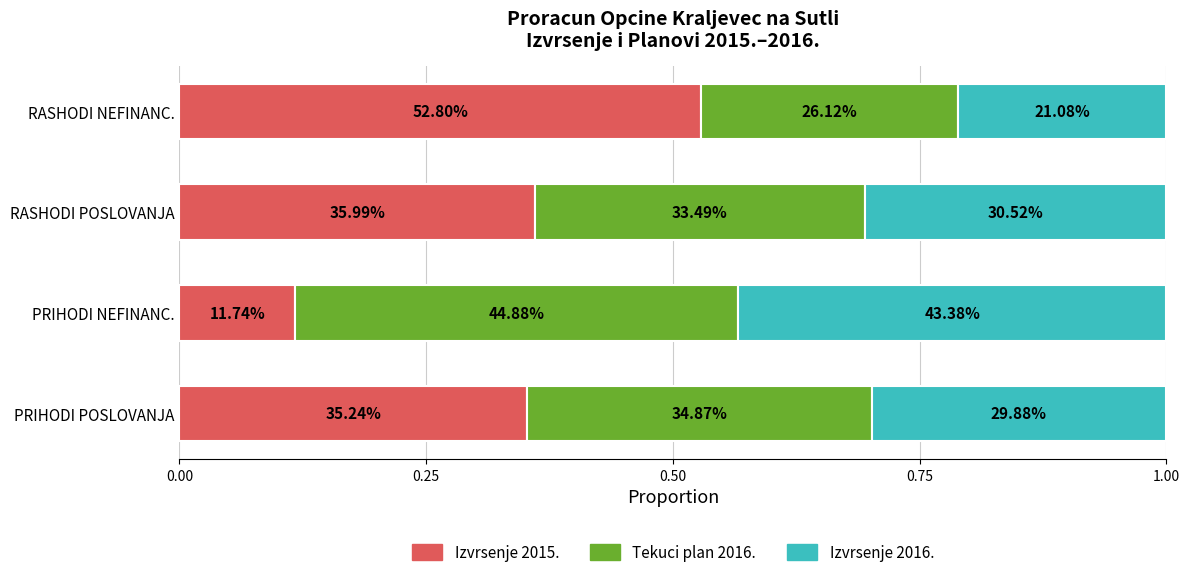

What is the difference between the maximum and minimum values in the Tekuci plan 2016. series?

0.2